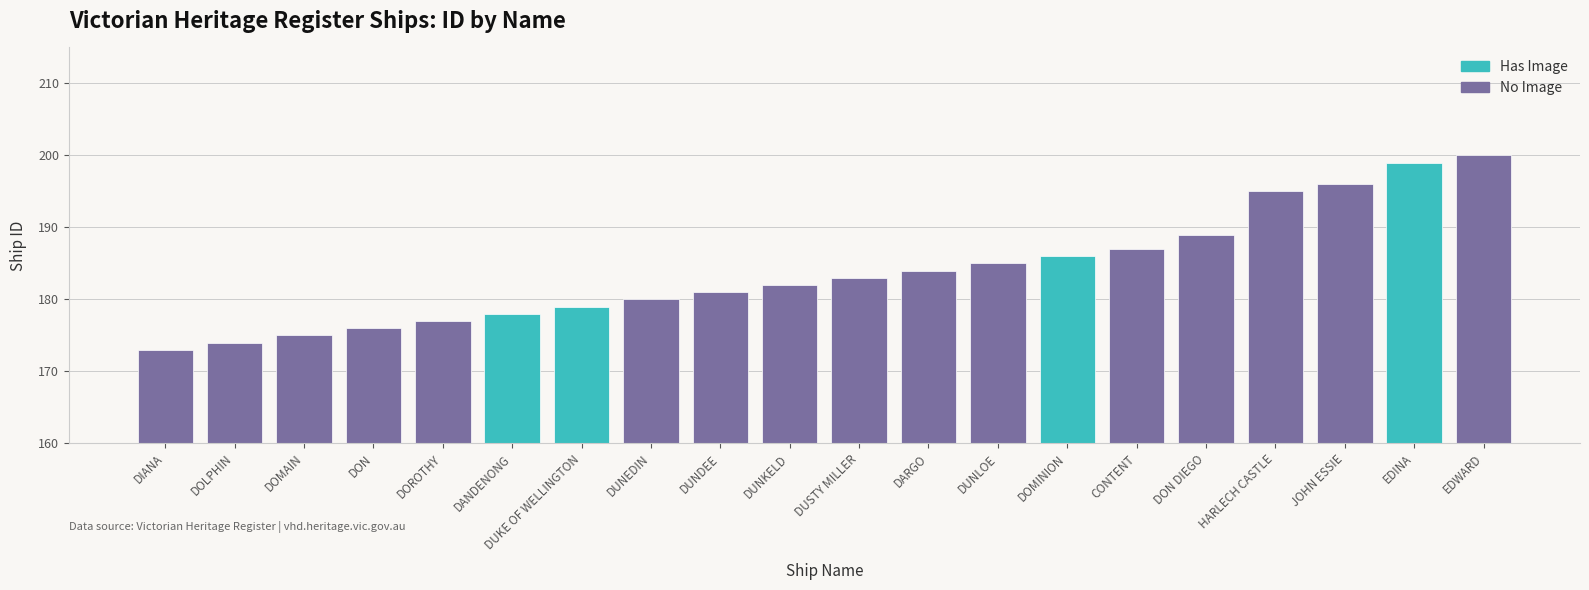

How many data points are above 183?

9